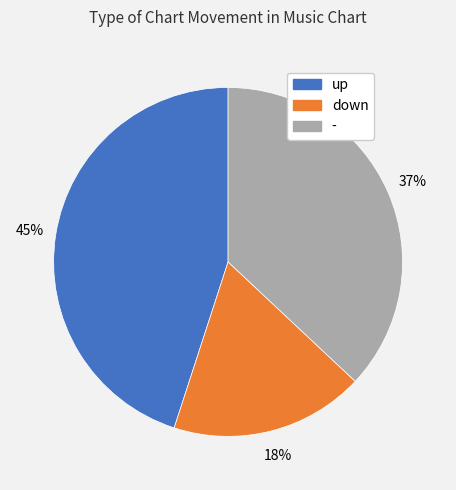

To the nearest percent, what percentage of the pie is -?

37%